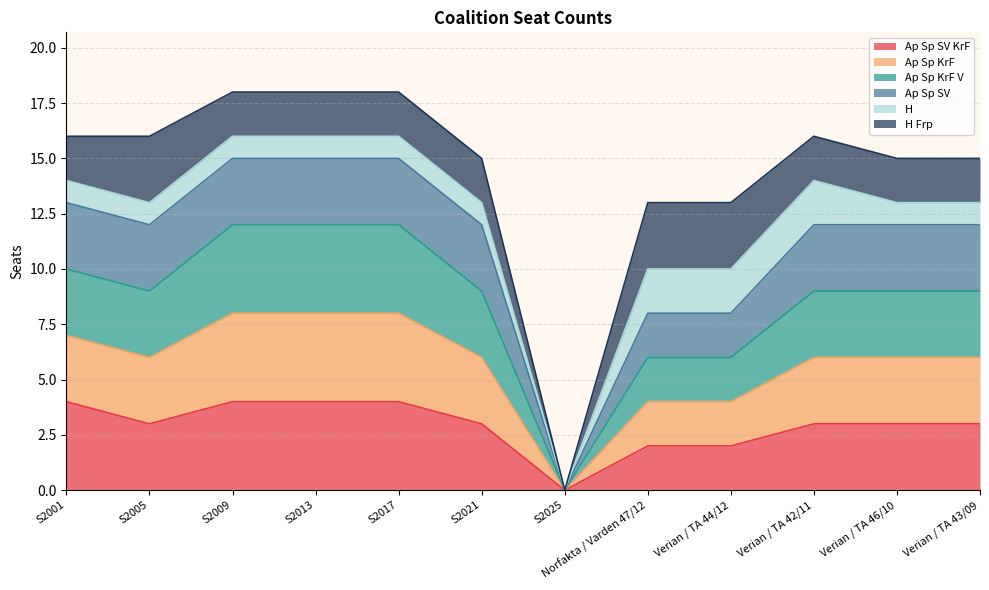

True or false: Ap Sp SV KrF has more than 1 interior local peaks.

False